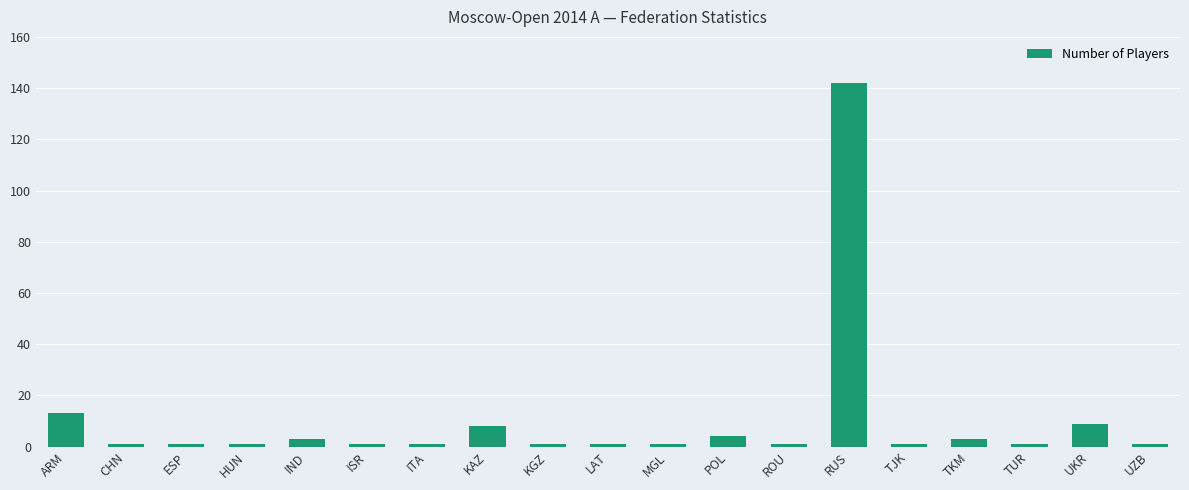

What is the label of the 1st bar from the left?

ARM